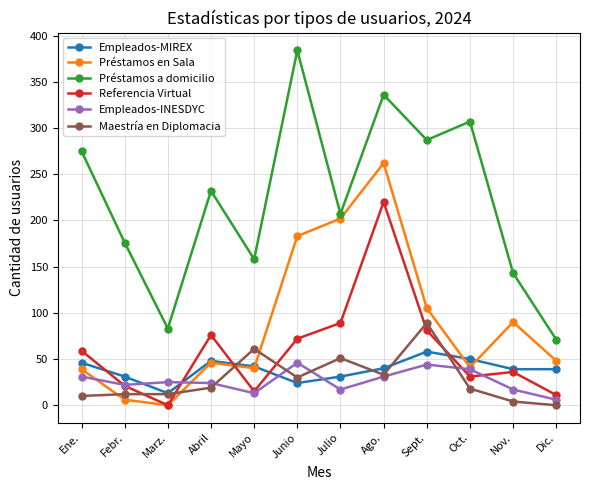

What is the total value across all series at Ene.?

460